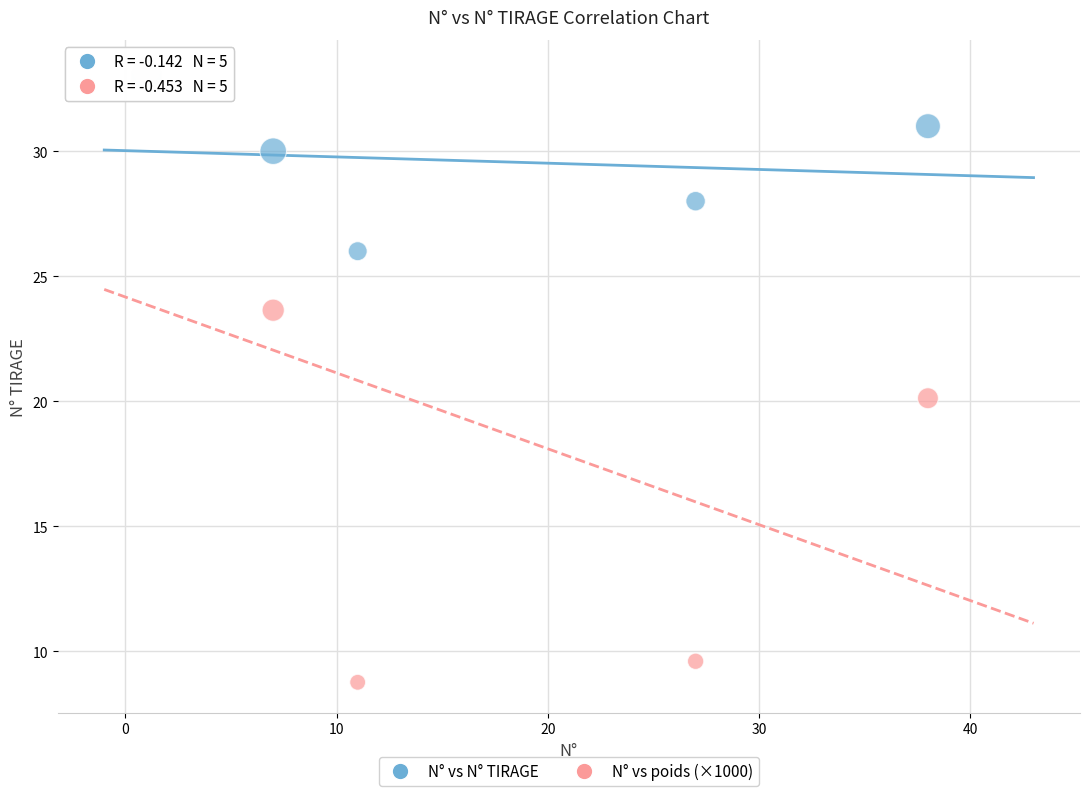

What are all the series names shown in the legend?

N° vs N° TIRAGE, N° vs poids (×1000)